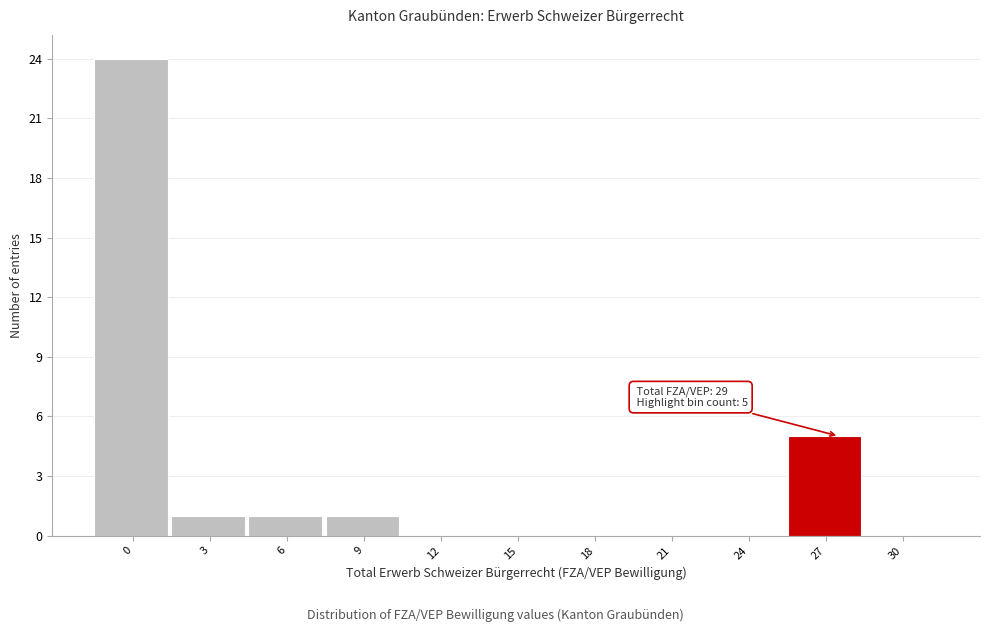

Reading left to right, extract all data points from this chart.

0=24	3=1	6=1	9=1	12=0	15=0	18=0	21=0	24=0	27=5	30=0